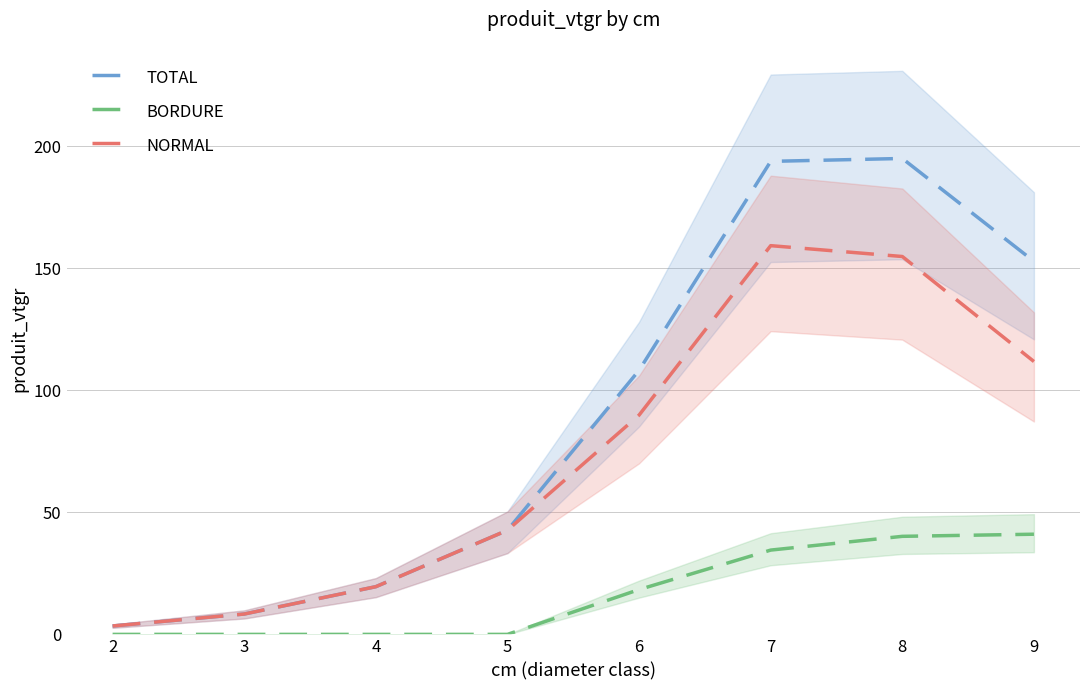

Reading right to left, what are all the values shown in this chart?

TOTAL: 9=152.9	8=195.1	7=193.9	6=108.2	5=42.7	4=19.6	3=8.3	2=3.4
BORDURE: 9=41.1	8=40.2	7=34.5	6=18.4	5=0.0	4=0.0	3=0.0	2=0.0
NORMAL: 9=111.8	8=154.9	7=159.3	6=89.9	5=42.7	4=19.6	3=8.3	2=3.4